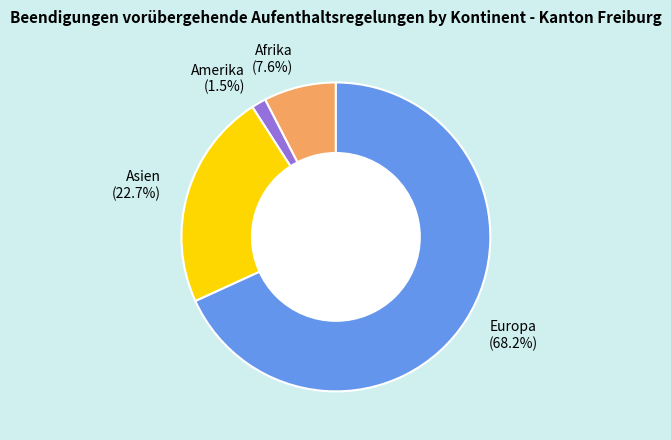

How many slices are in this pie chart?

4